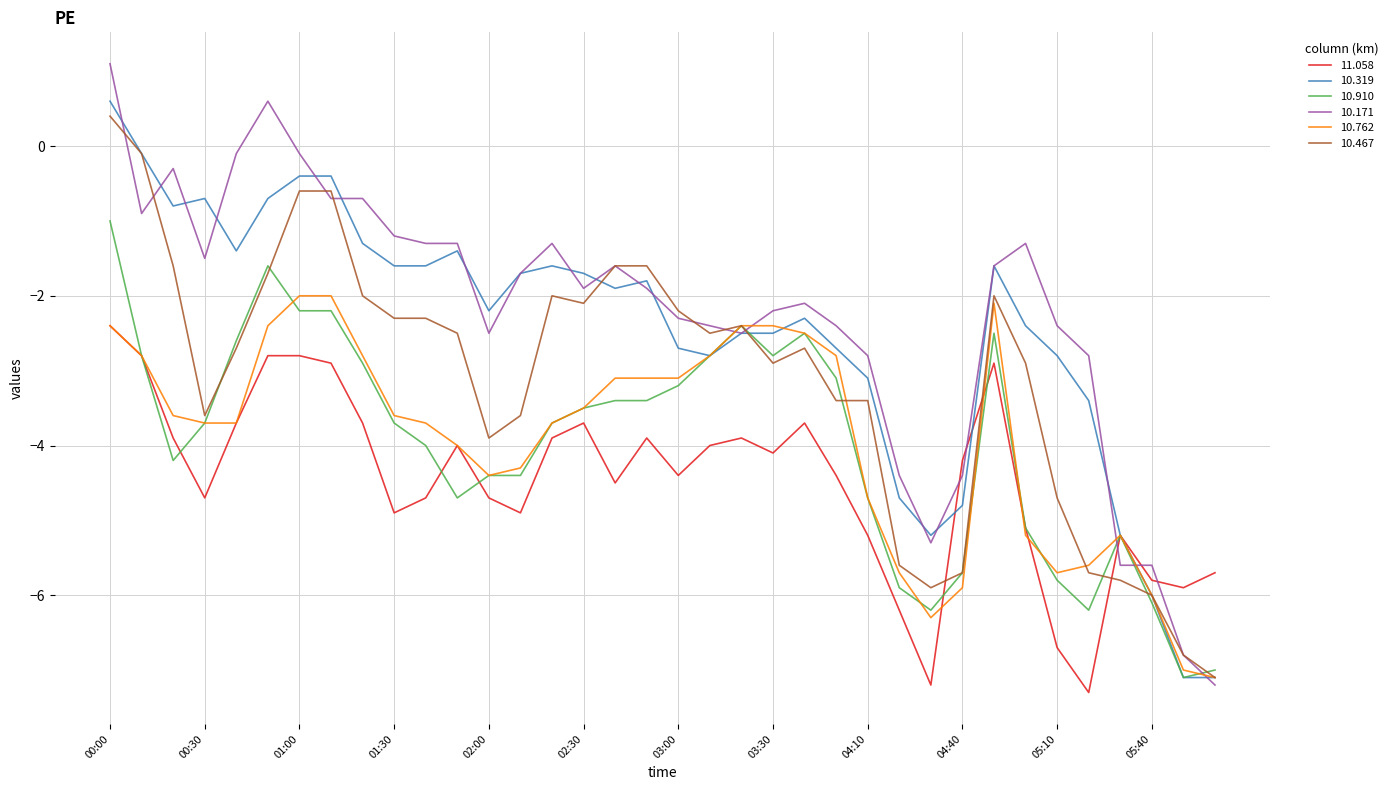

What is the minimum value shown in the chart?

-7.3